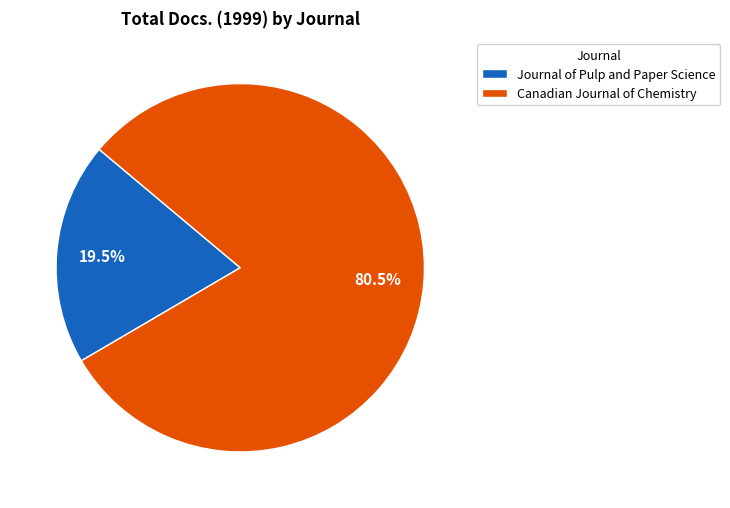

Does Journal of Pulp and Paper Science account for over 50% of the chart?

No